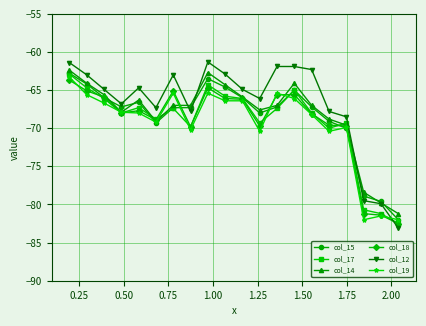

Count the number of categories in the chart.

20